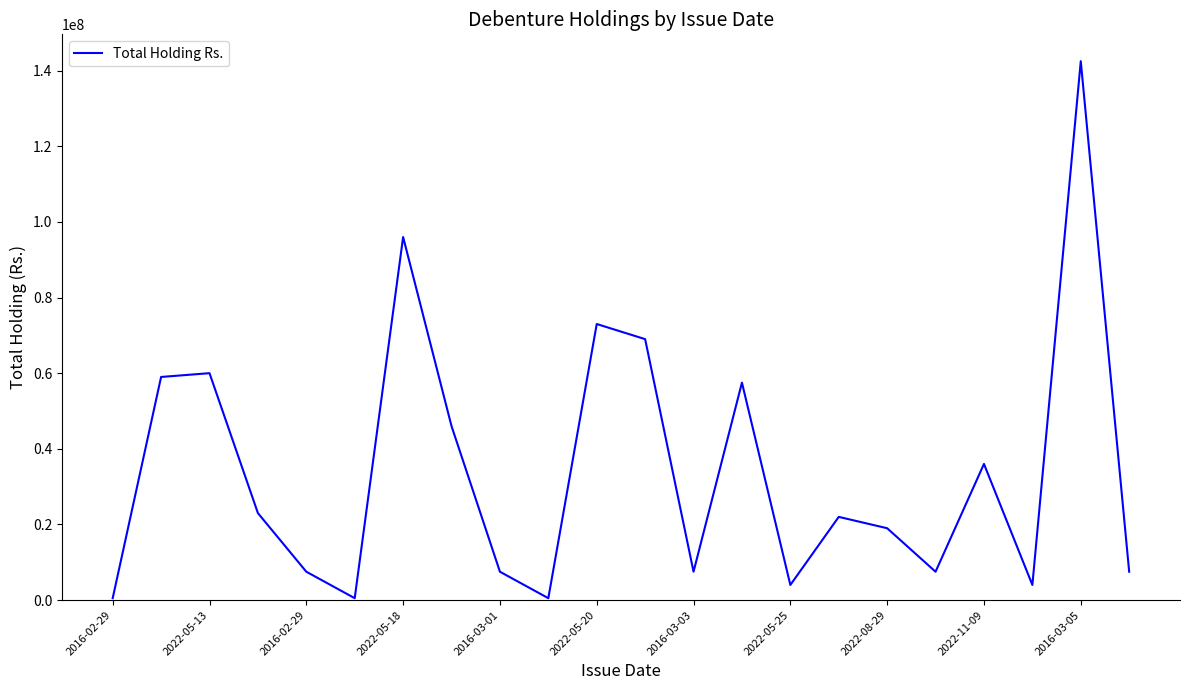

What is the greatest value displayed?

142500000